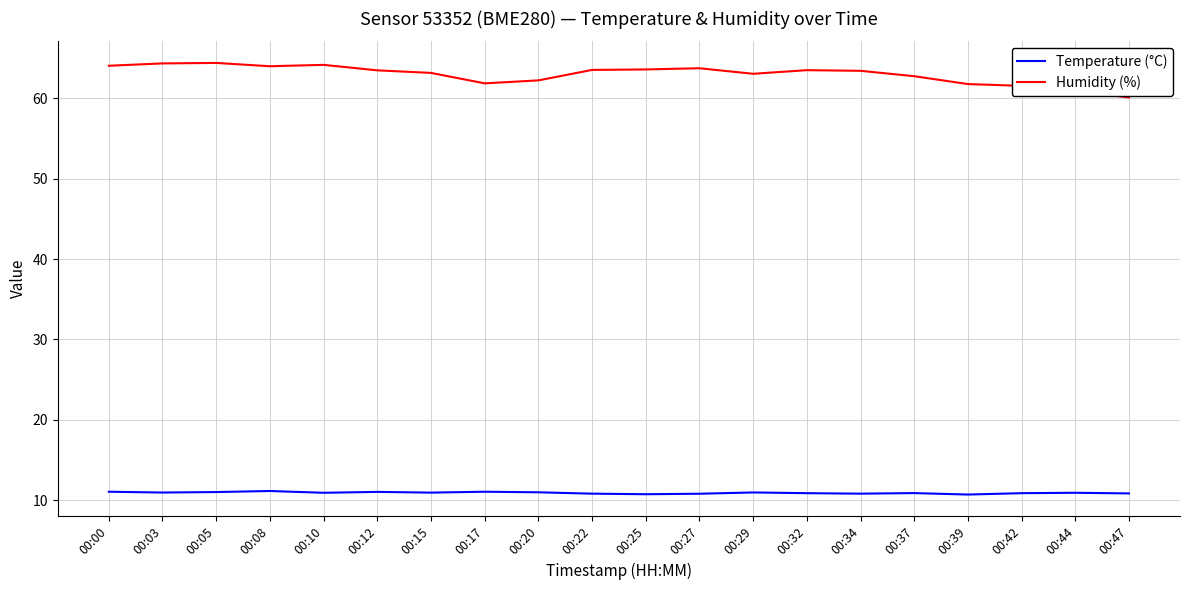

What is the minimum value shown in the chart?

10.7